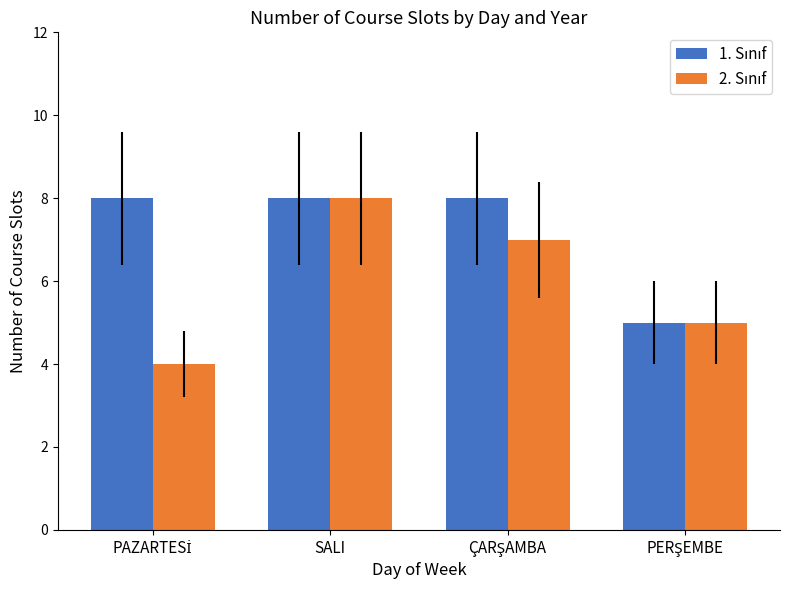

Does the chart contain stacked bars?

No